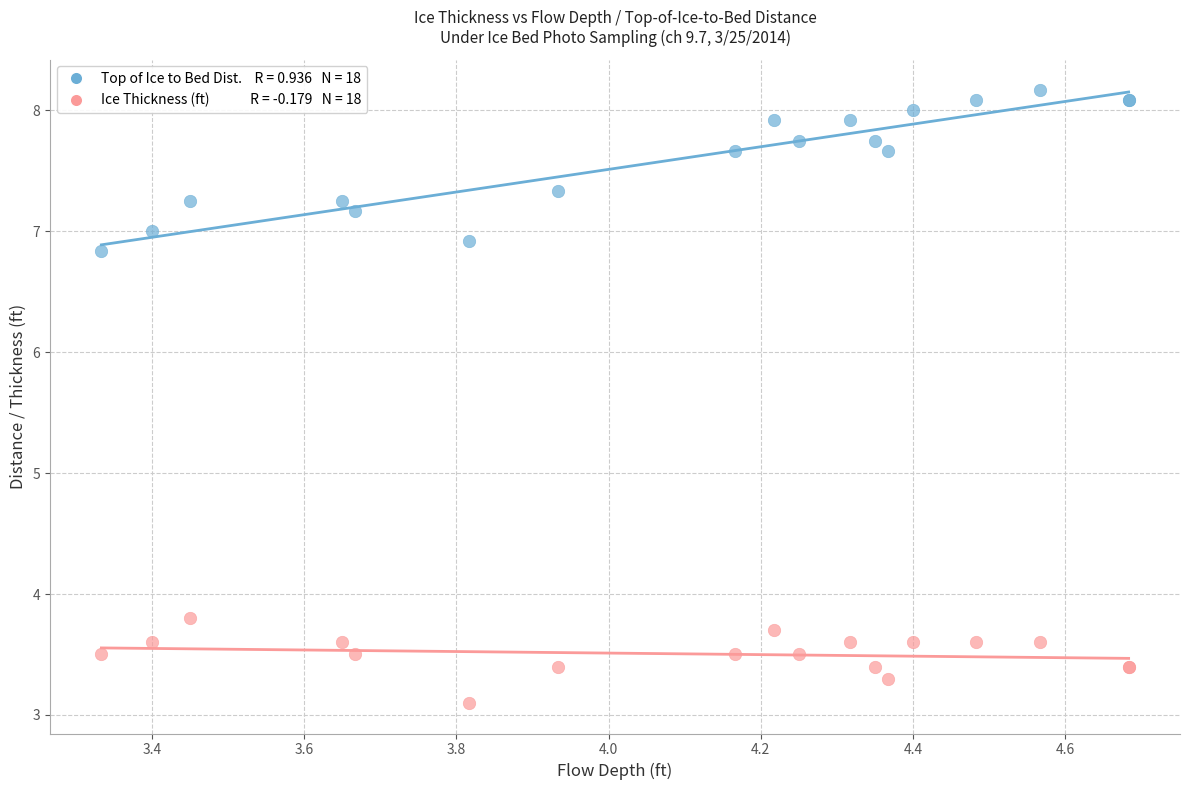

Across all series, what Y value is closest to 5?

3.8